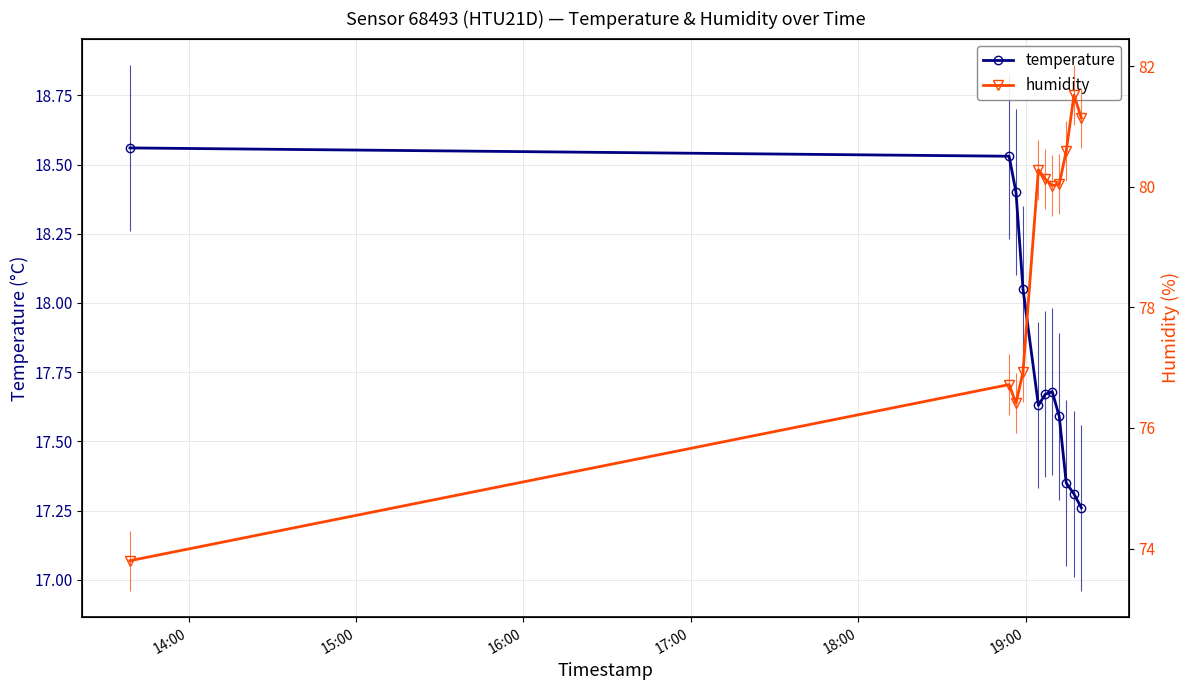

What is the maximum value for temperature?

18.6